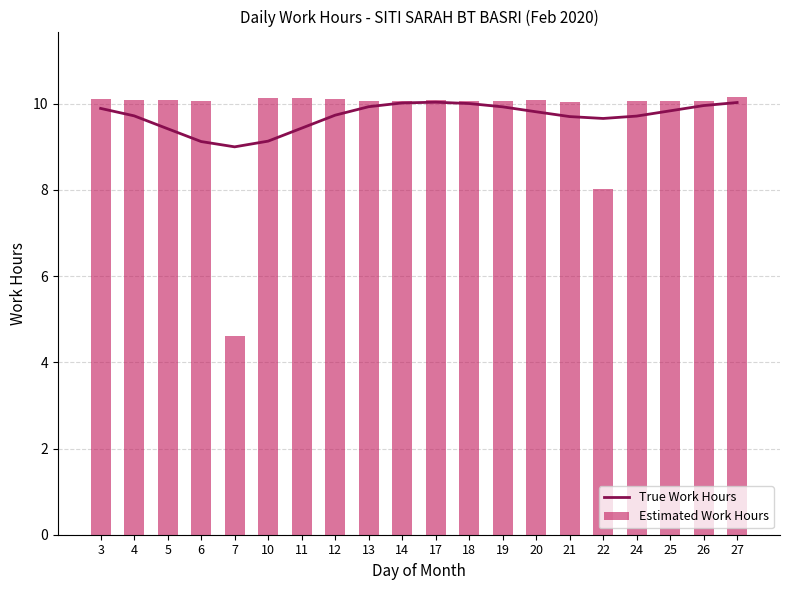

Is it true that Estimated Work Hours equals 10.1 at 25?

True